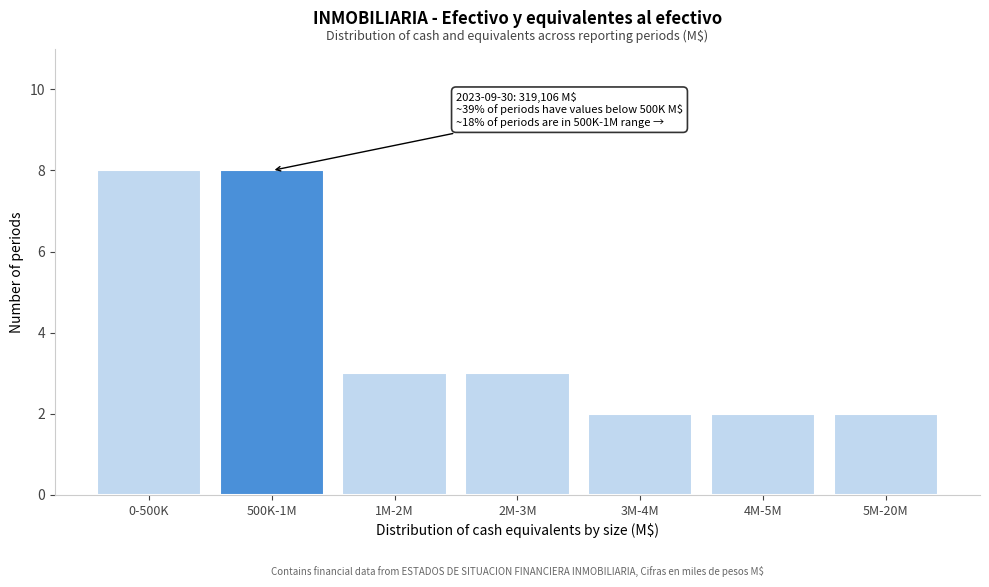

Reading right to left, extract all data points from this chart.

5M-20M=2	4M-5M=2	3M-4M=2	2M-3M=3	1M-2M=3	500K-1M=8	0-500K=8